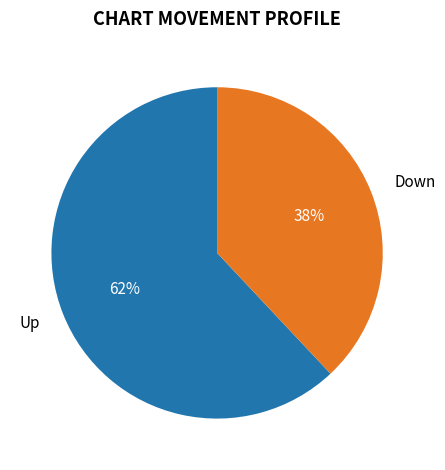

Which slice is the smallest?

Down